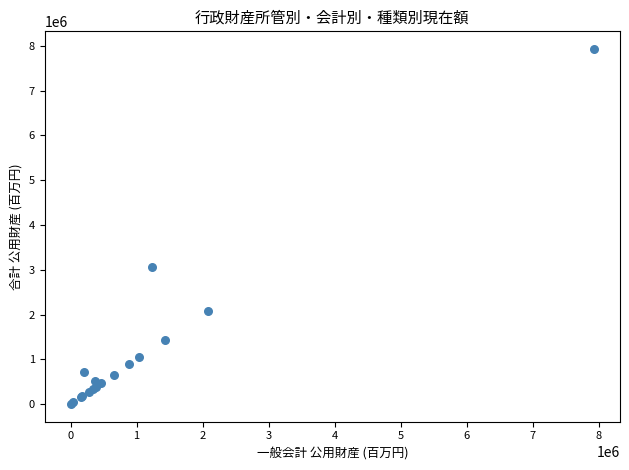

What Y value in the scatter plot is closest to 3965168?

3070701